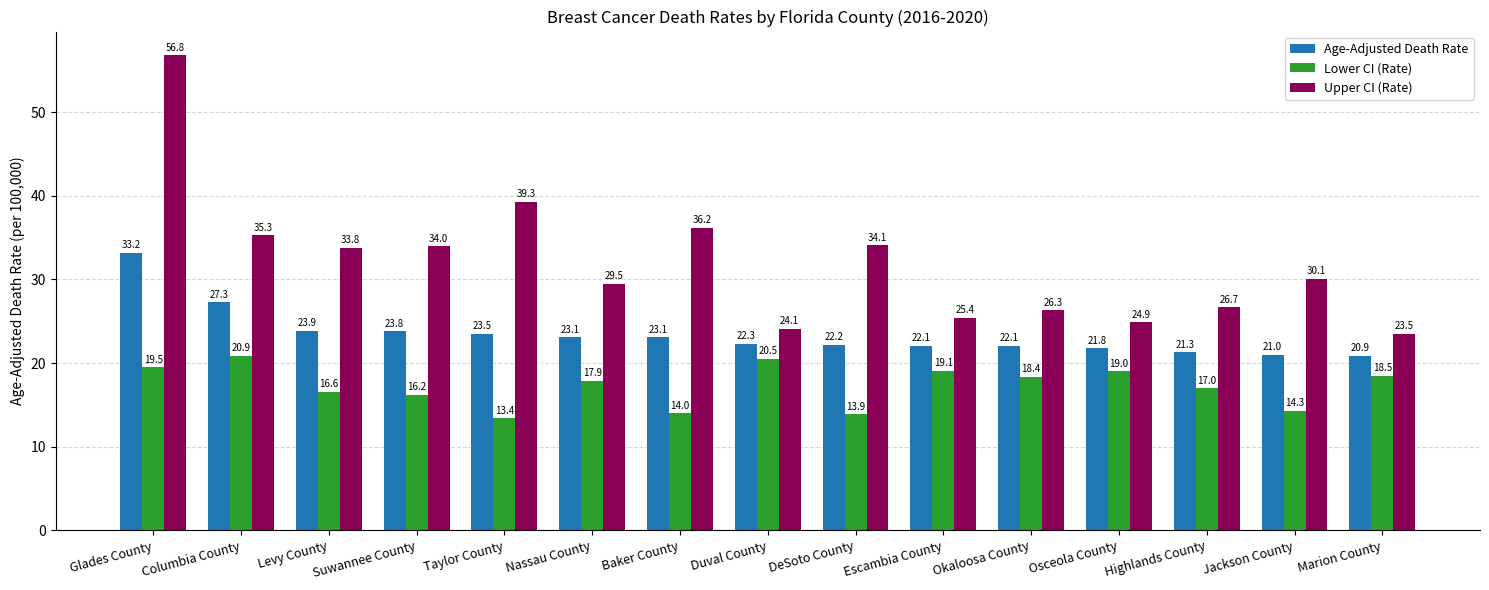

List the labels in order of Upper CI (Rate) value, largest first.

Glades County, Taylor County, Baker County, Columbia County, DeSoto County, Suwannee County, Levy County, Jackson County, Nassau County, Highlands County, Okaloosa County, Escambia County, Osceola County, Duval County, Marion County